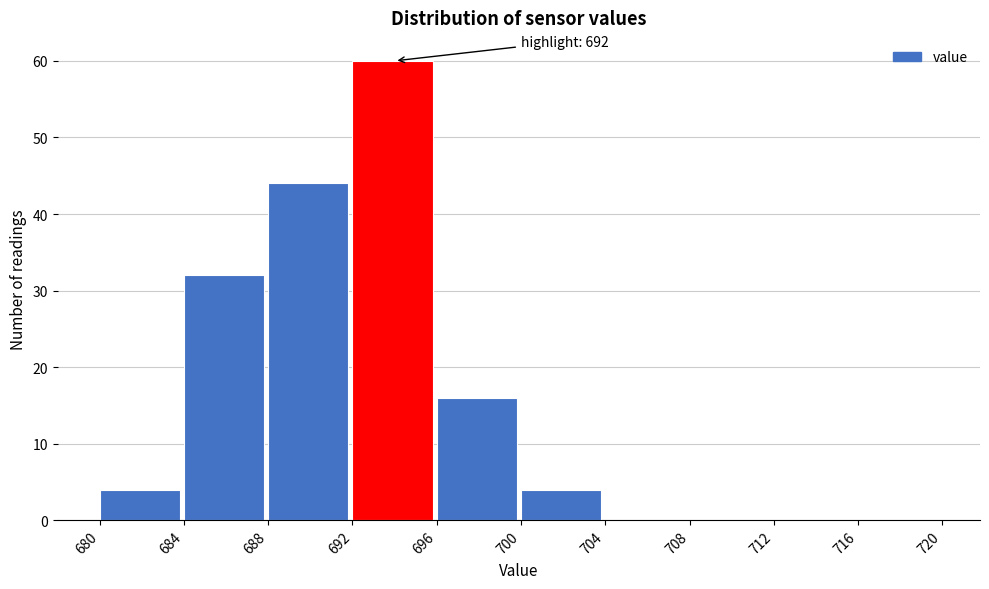

Over which range of the x-axis is the bar tallest?

692 to 696